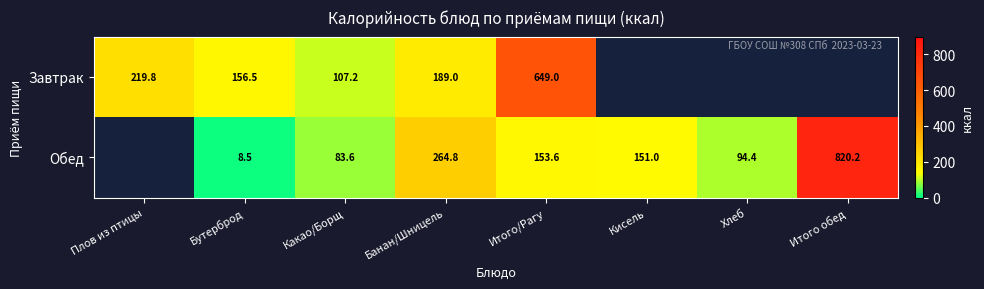

Between Бутерброд and Итого/Рагу, which series saw the biggest shift?

Завтрак